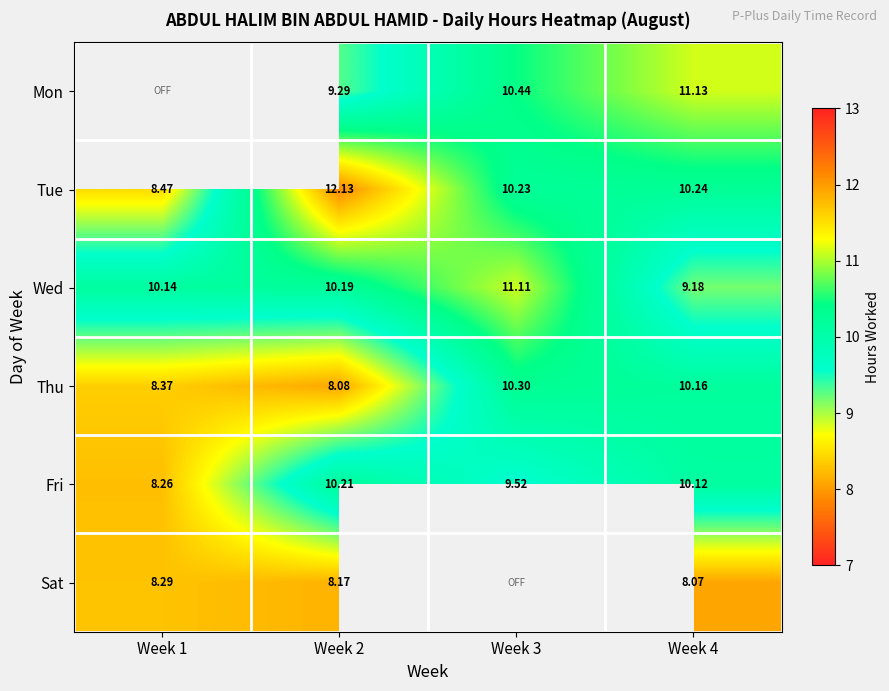

At which label does Fri reach its minimum?

Week 1